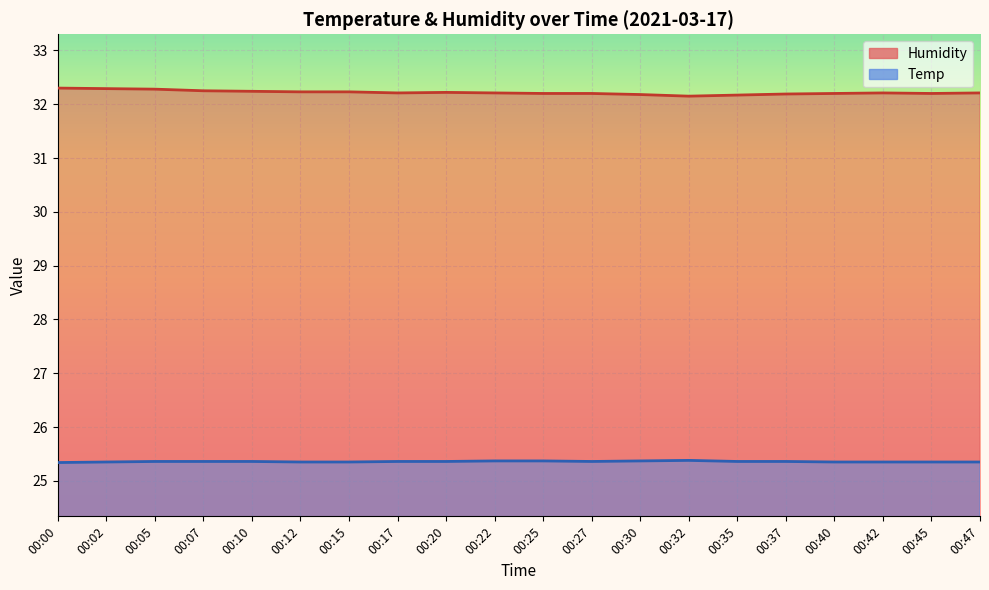

What is the sum of the Humidity values at 00:07 and 00:17?

64.5